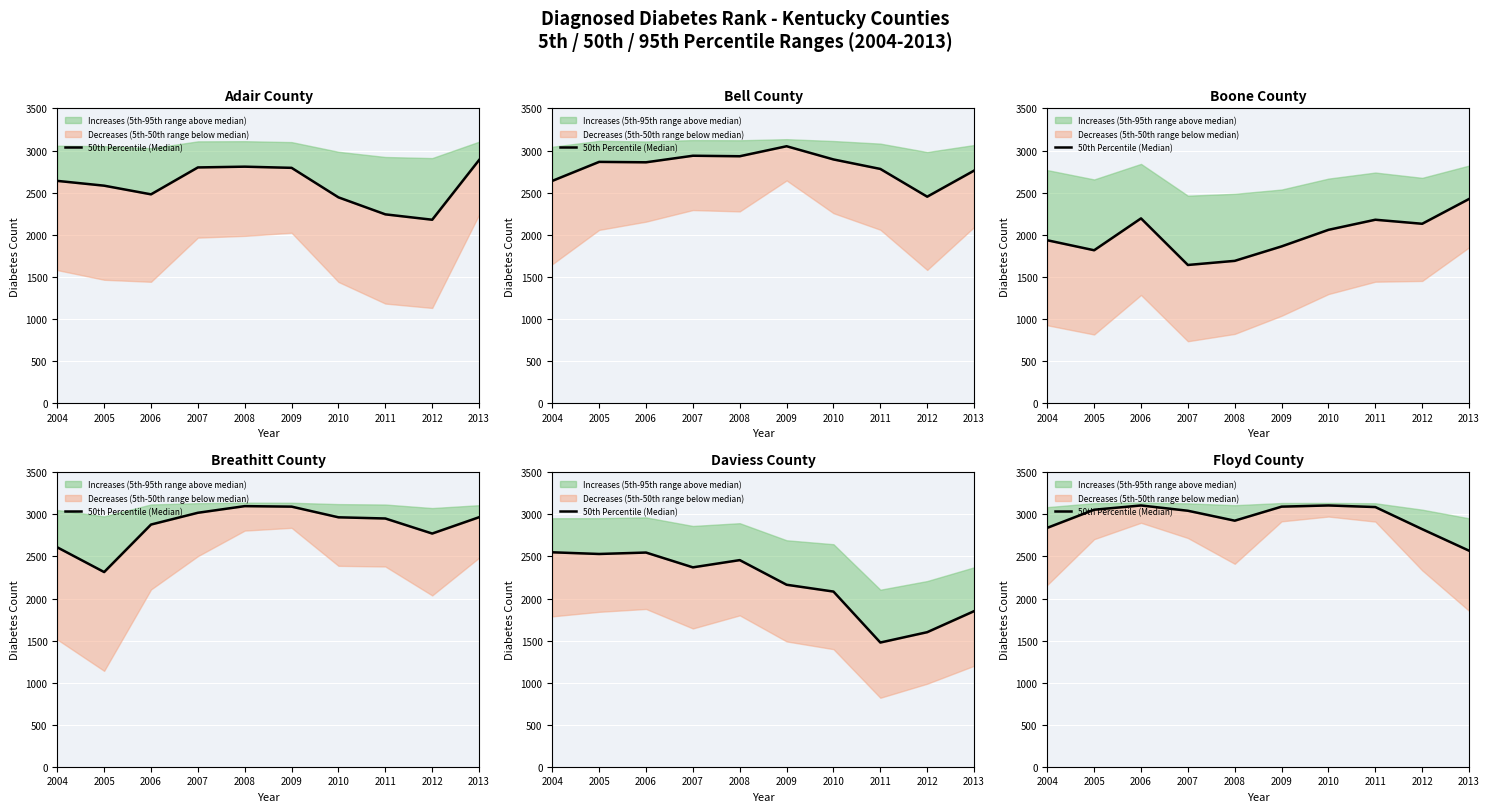

Rank the categories by value from lowest to highest.

2013, 2012, 2004, 2008, 2007, 2005, 2011, 2009, 2006, 2010